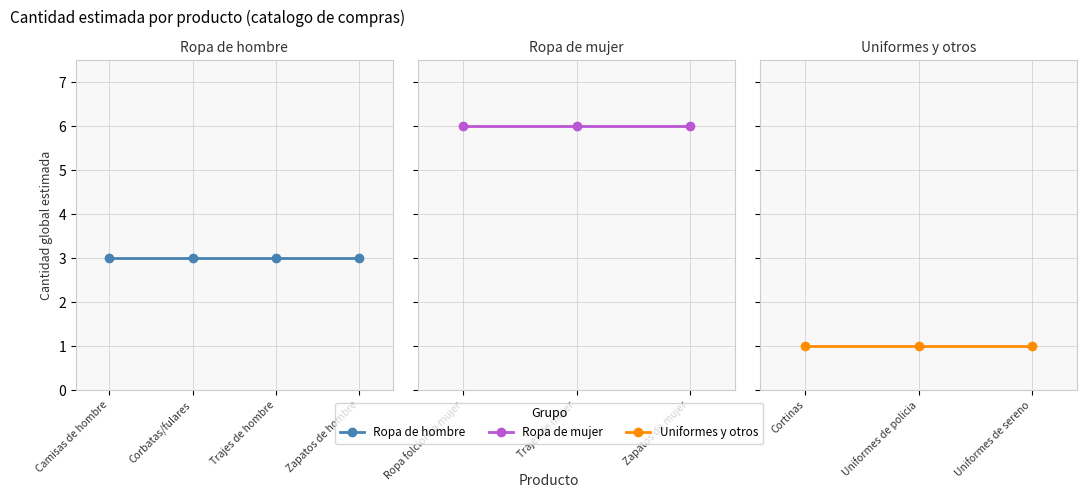

Is this an area chart (filled region under the line)?

No